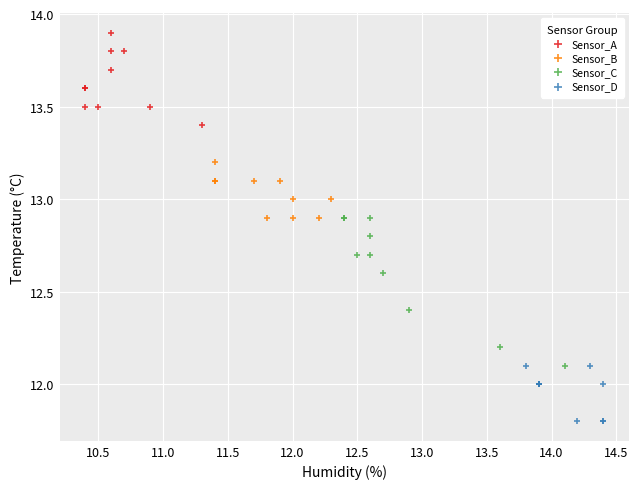

Which series contains the highest Y value?

Sensor_A